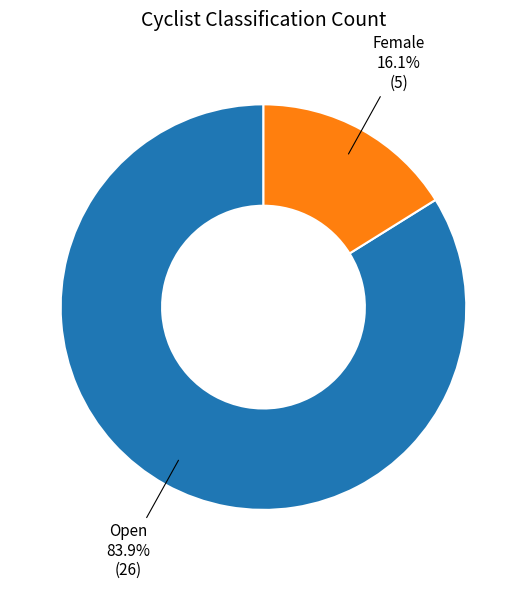

Is there a majority slice in this chart?

Yes